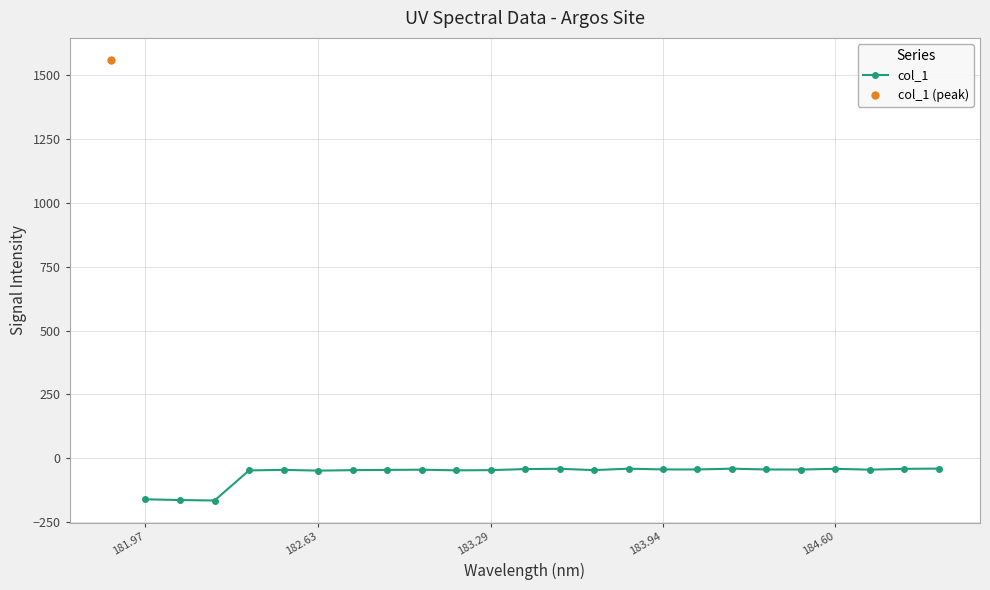

How many lines are shown in the chart?

1